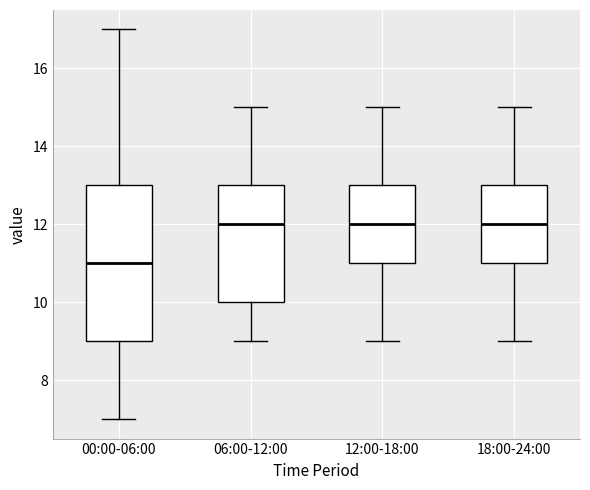

Reading left to right, transcribe this box plot: for each box, give where its median line is, the range the box spans, and where its two whiskers end, as read against the y-axis. The values are not printed on the chart, so give them approximately, as read against the axis.

00:00-06:00: median 11, box 9 to 13, whiskers 7 to 17
06:00-12:00: median 12, box 10 to 13, whiskers 9 to 15
12:00-18:00: median 12, box 11 to 13, whiskers 9 to 15
18:00-24:00: median 12, box 11 to 13, whiskers 9 to 15